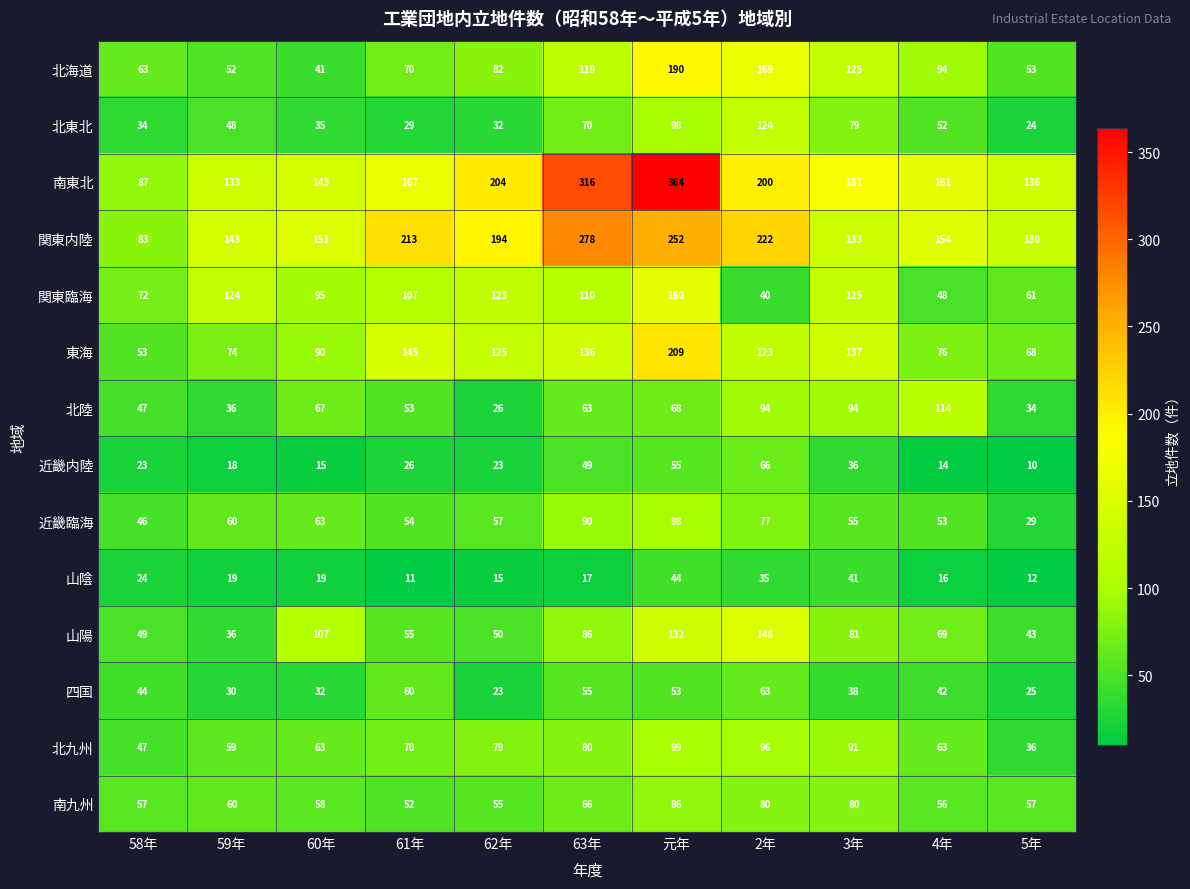

The value of 近畿内陸 at 3年 is 36. True or false?

True